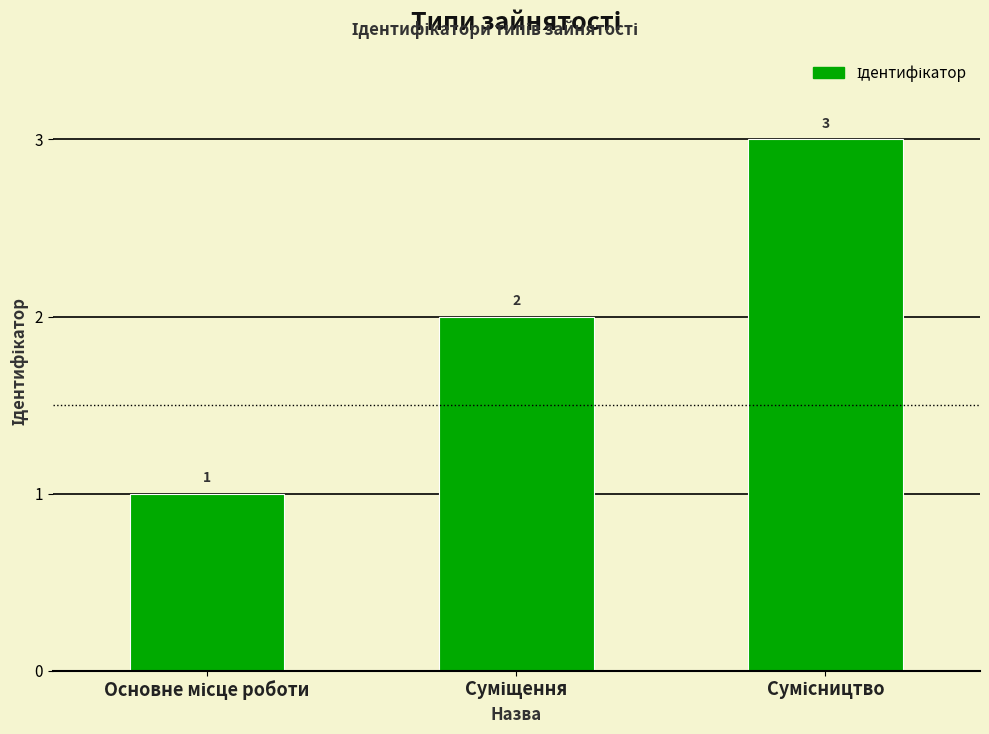

What is the sum of all values?

6